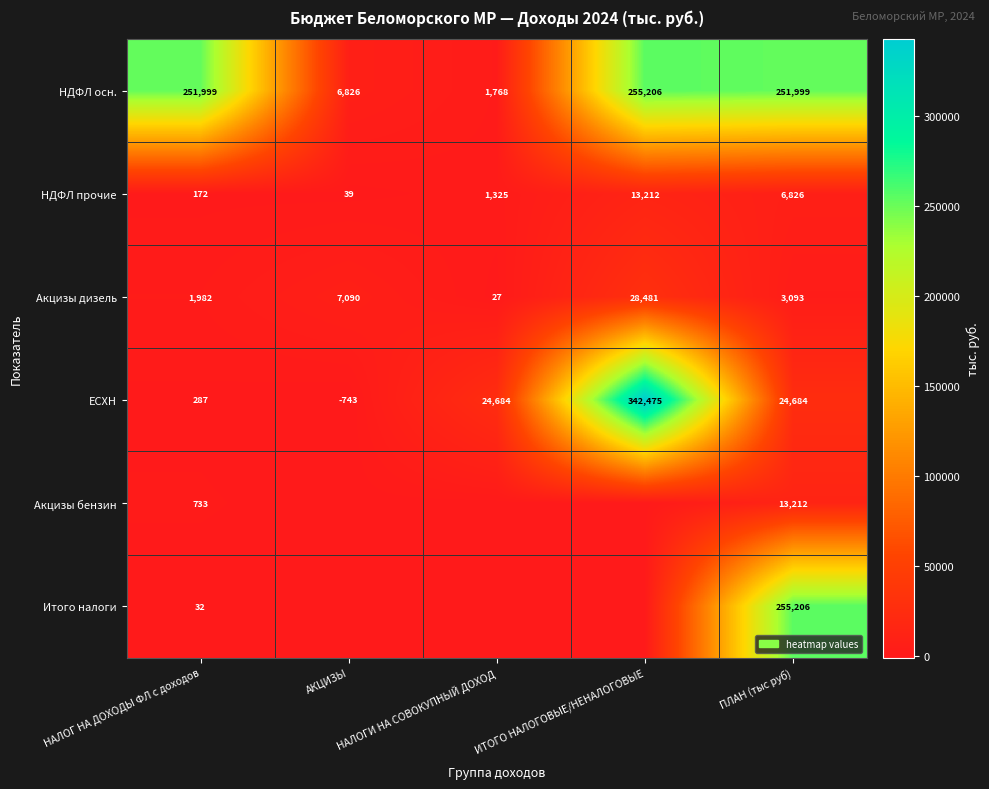

Which category has the lowest value in the Акцизы дизель series?

НАЛОГИ НА СОВОКУПНЫЙ ДОХОД